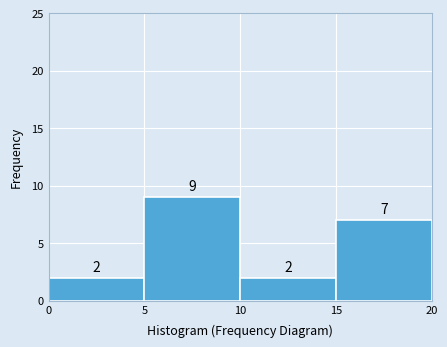

Over which range of the x-axis is the bar tallest?

5 to 10